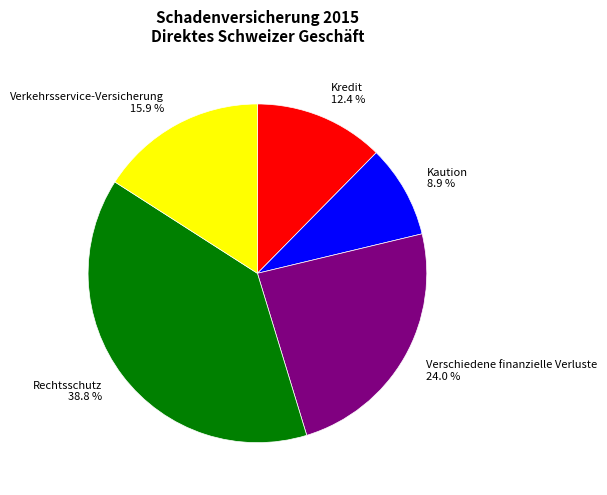

What percentage is NOT represented by Verkehrsservice-Versicherung?

84.1%